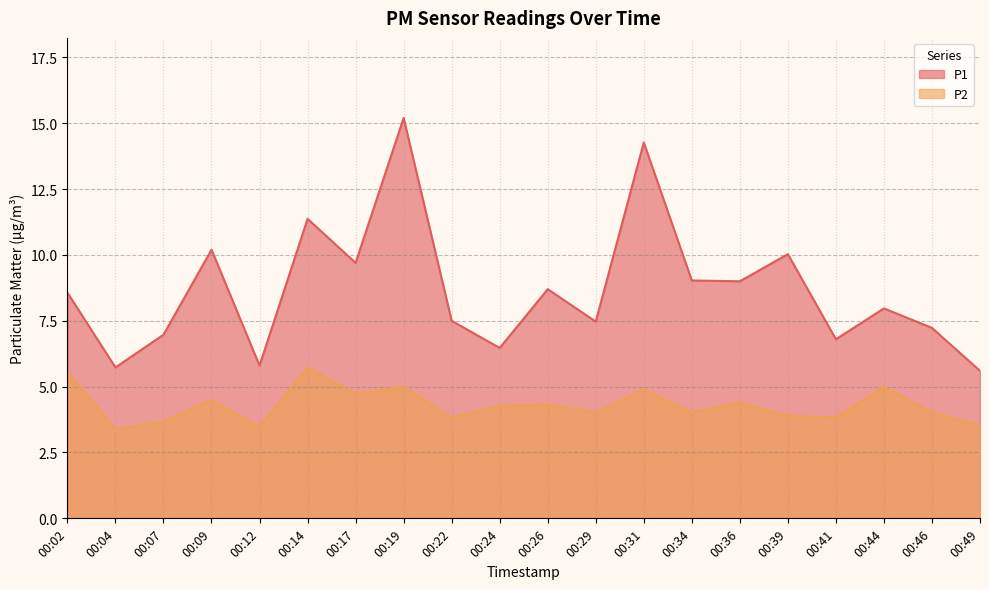

Which category has the lowest value in the P2 series?

00:04